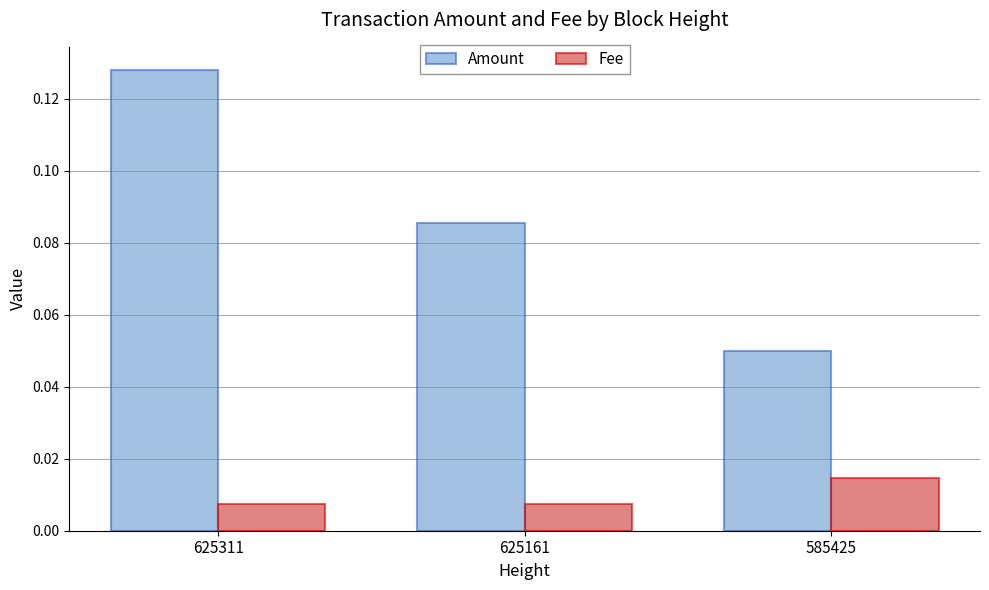

Which series has the largest range (max minus min)?

Amount